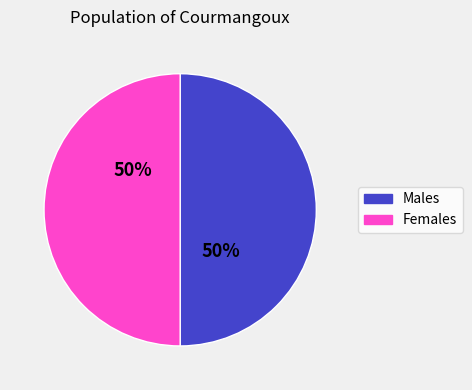

What is the ratio of the value at Males to the value at Females?

1.0